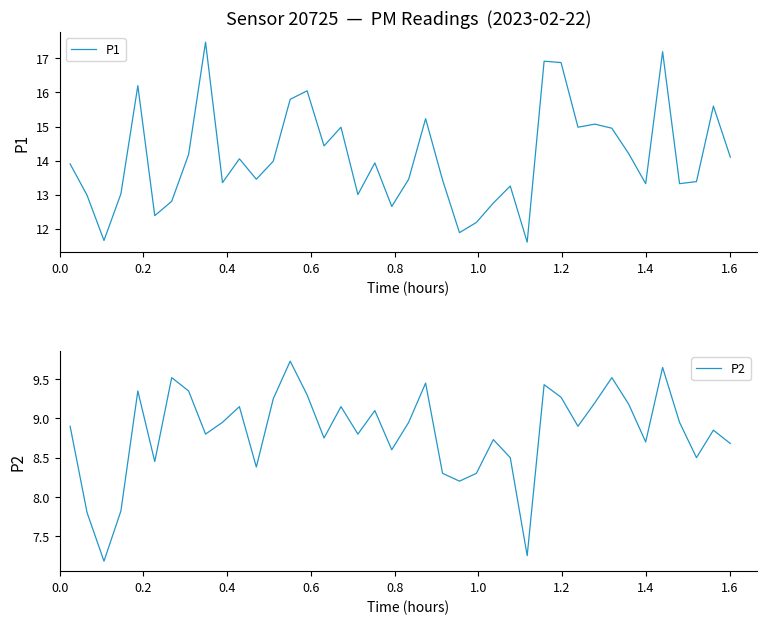

Reading left to right, what are all the values shown in this chart?

P1: 13.9	13.0	11.7	13.0	16.2	12.4	12.8	14.2	17.5	13.3	14.1	13.4	14.0	15.8	16.1	14.4	15.0	13.0	13.9	12.7	13.4	15.2	13.4	11.9	12.2	12.8	13.2	11.6	16.9	16.9	15.0	15.1	14.9	14.2	13.3	17.2	13.3	13.4	15.6	14.1
P2: 8.9	7.8	7.2	7.8	9.3	8.4	9.5	9.3	8.8	8.9	9.2	8.4	9.2	9.7	9.3	8.8	9.2	8.8	9.1	8.6	8.9	9.4	8.3	8.2	8.3	8.7	8.5	7.2	9.4	9.3	8.9	9.2	9.5	9.2	8.7	9.7	8.9	8.5	8.8	8.7